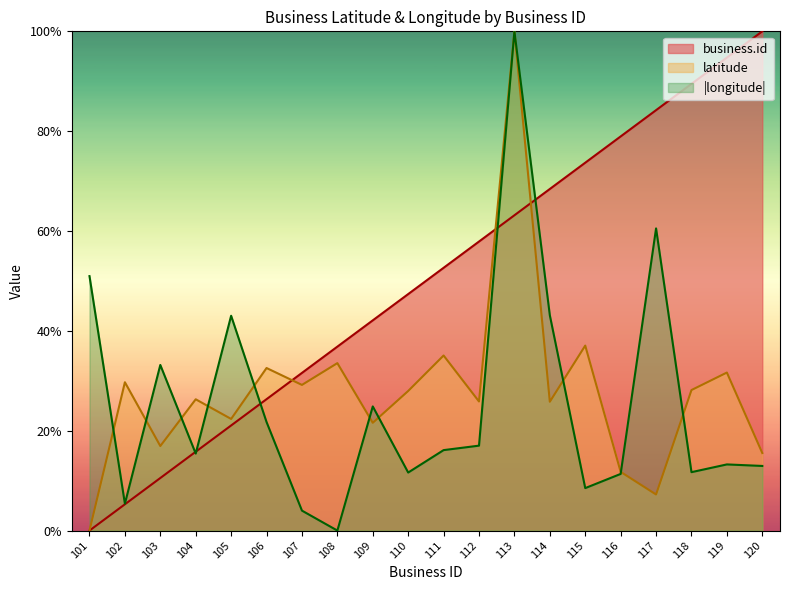

The latitude series shows 25.9 at 112. True or false?

True